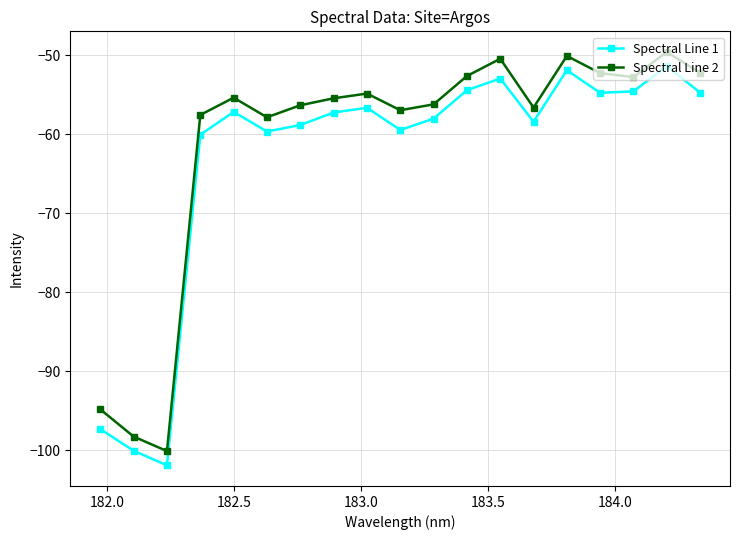

True or false: Spectral Line 1 and Spectral Line 2 cross at least once.

False